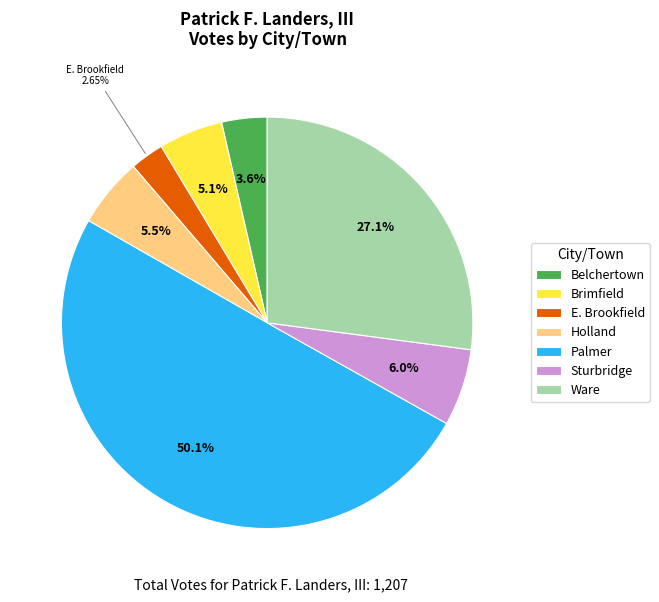

Does Holland represent more than half of the total?

No